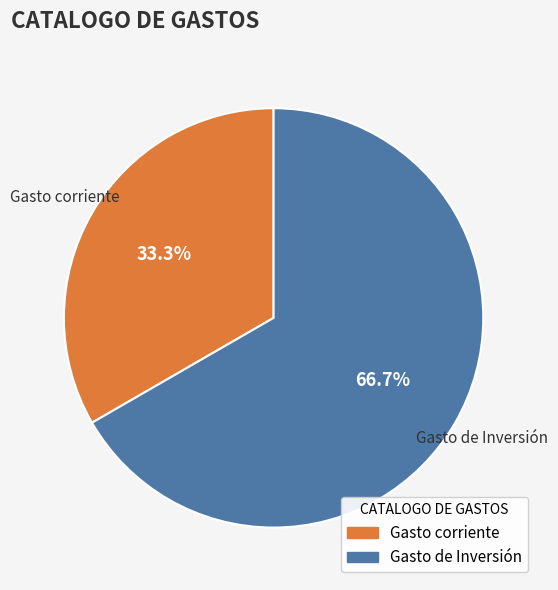

How many segments does this pie chart have?

2